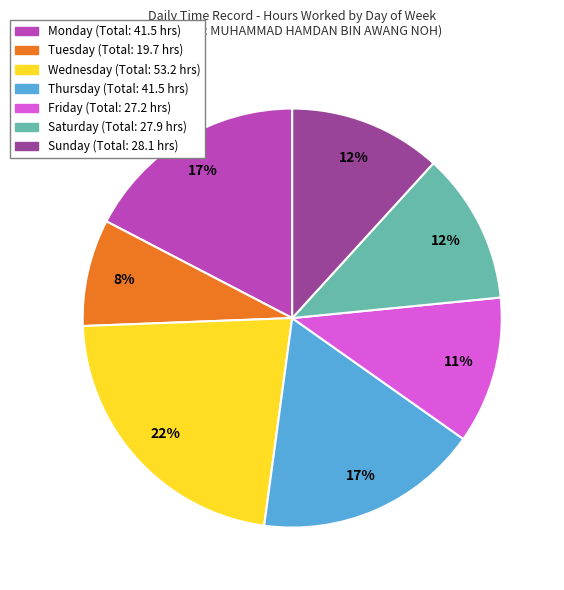

To the nearest percent, what is the difference between the largest and smallest slice percentages?

14%